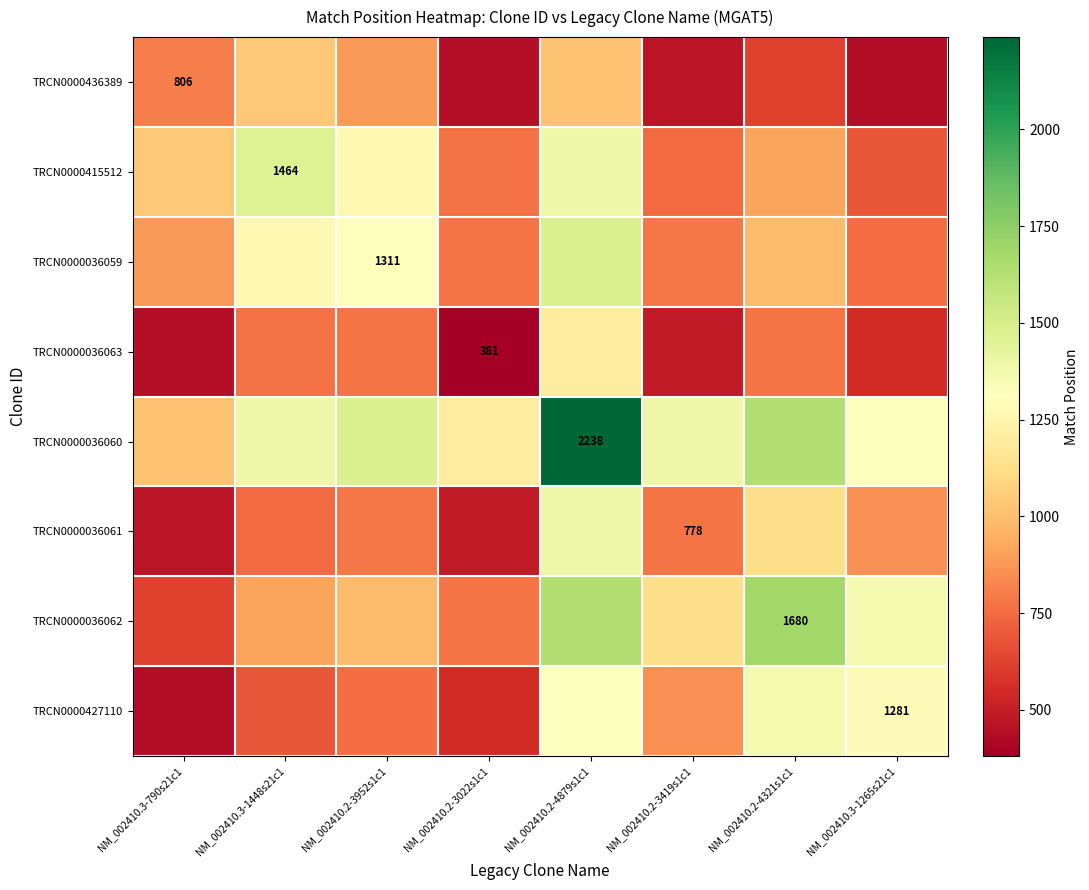

At how many categories does at least one series exceed 1744?

1